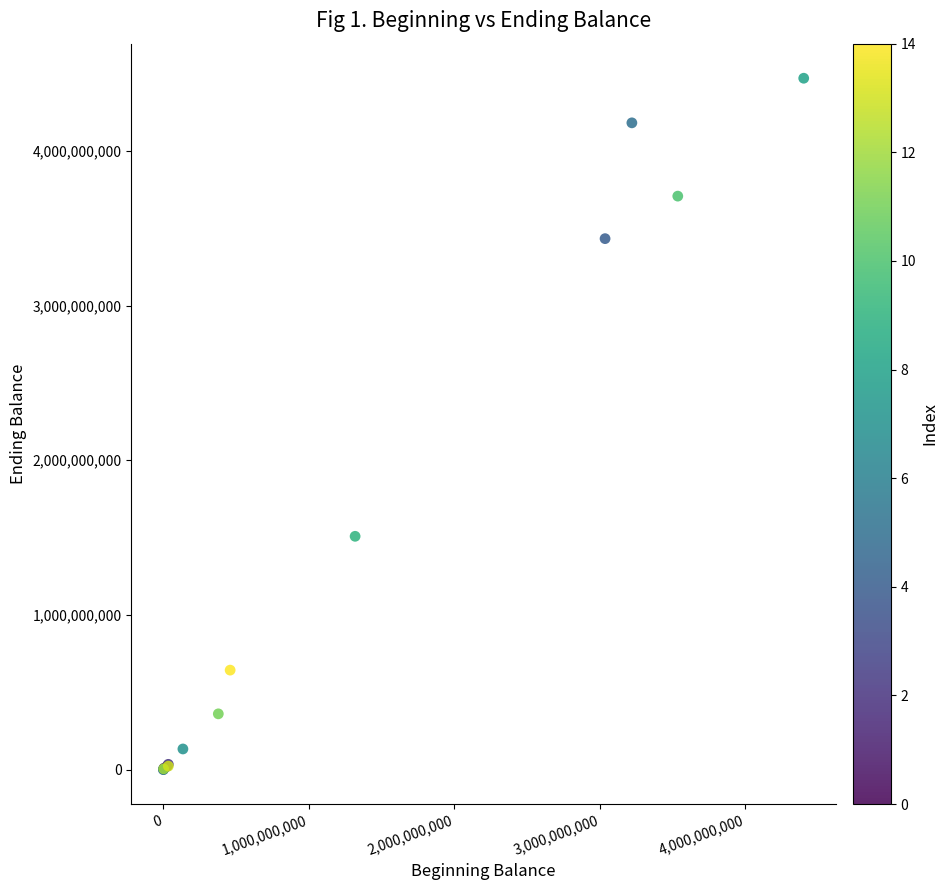

What Y value in the scatter plot is closest to 2235195384?

1508154773